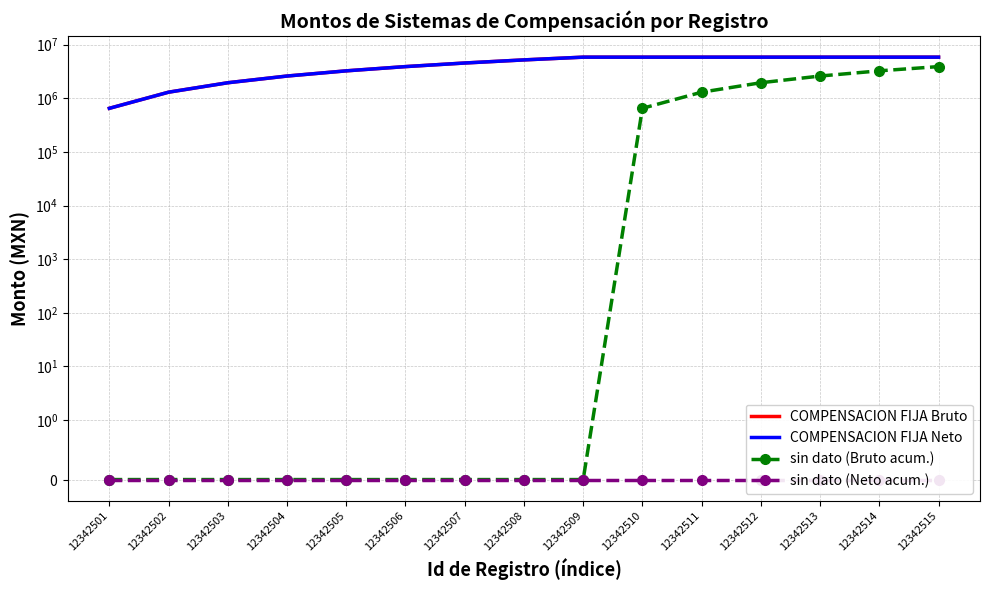

The COMPENSACION FIJA Bruto series shows 202858.1 at 12342501. True or false?

False